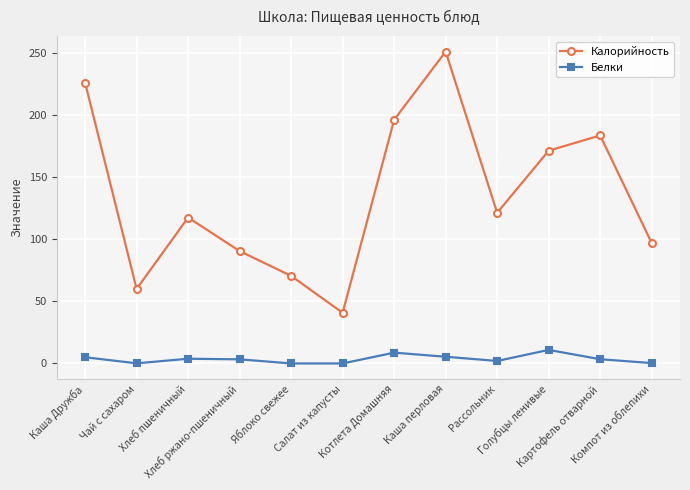

The value of Калорийность at Компот из облепихи is 97.0. True or false?

True